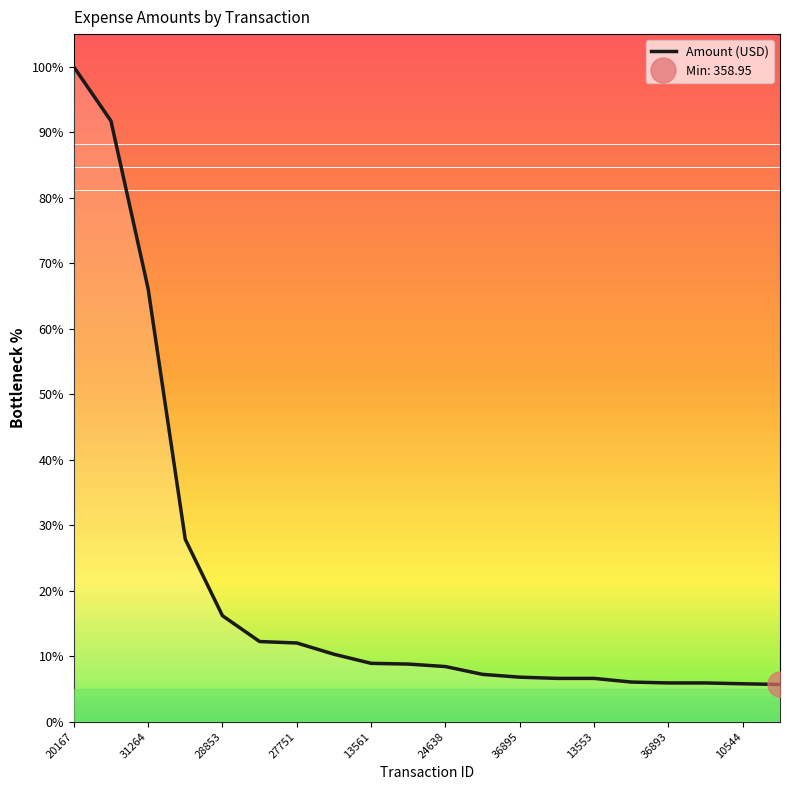

What is the maximum value shown in the chart?

100.0